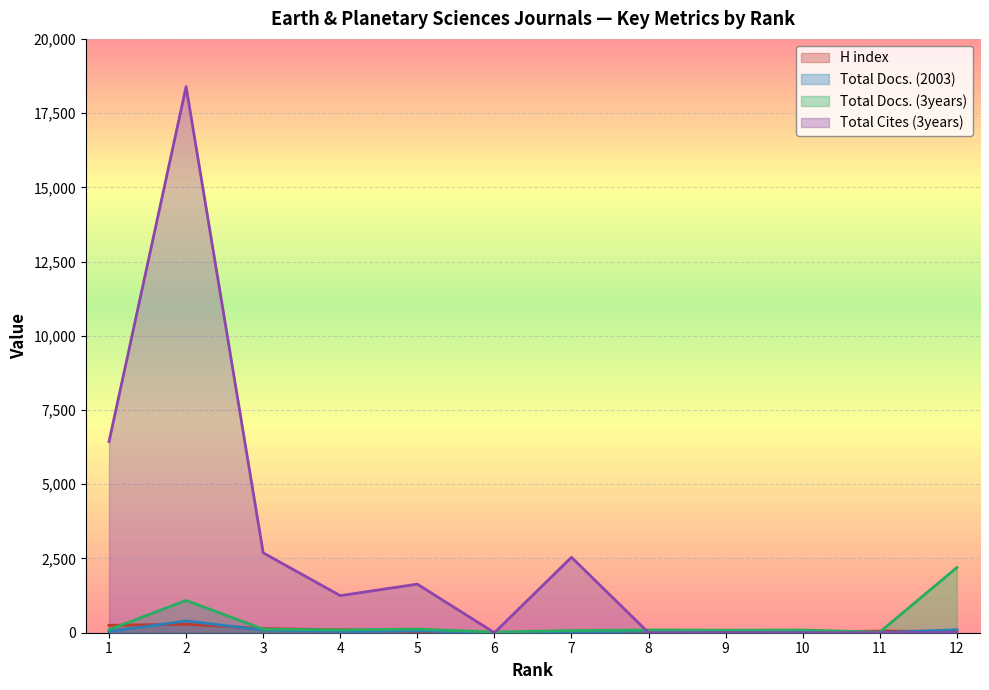

Between which two adjacent categories do H index and Total Docs. (2003) first intersect?

1 and 2